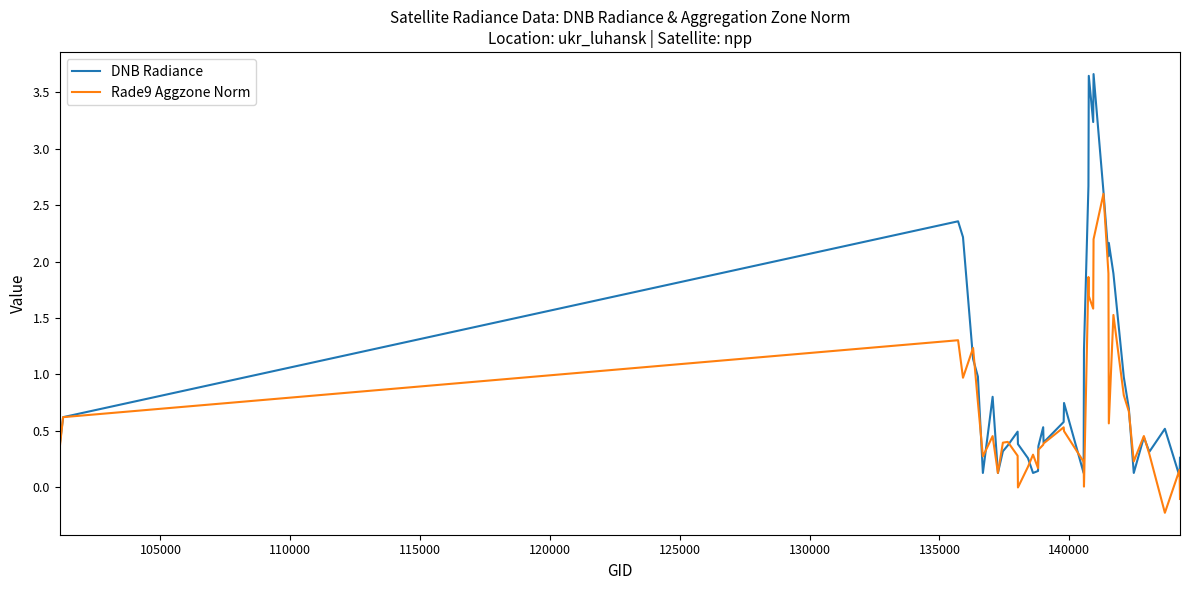

Does the chart have visible grid lines?

No